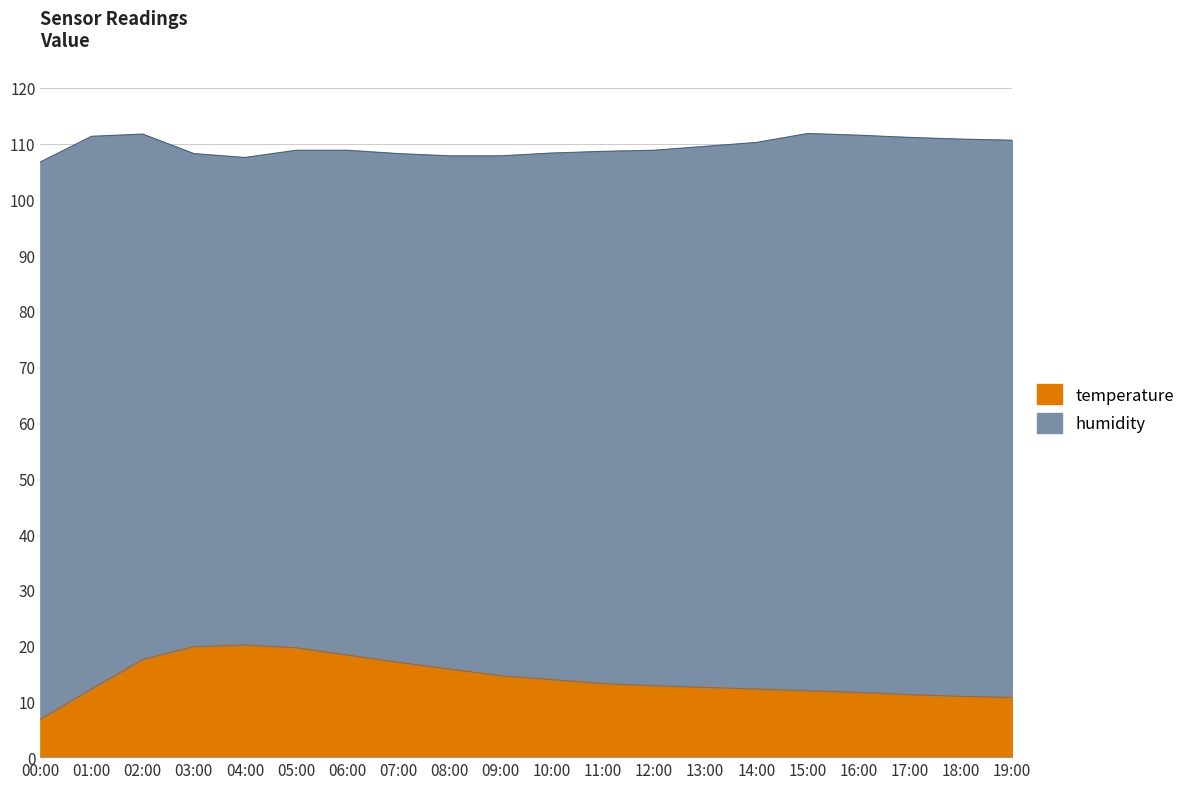

What value does the data have at 00:00?

6.8